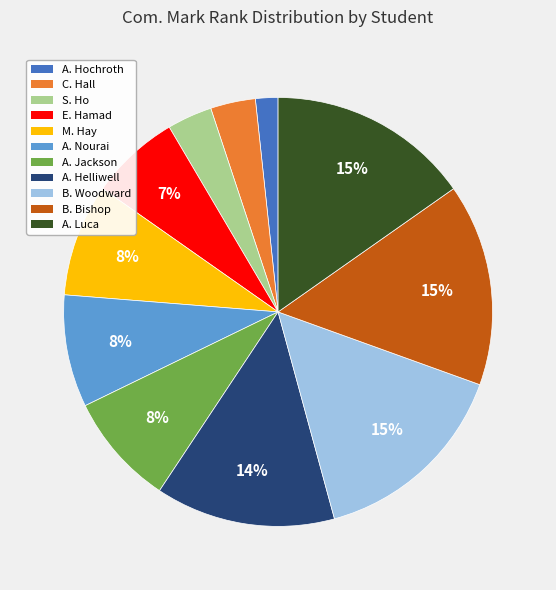

To the nearest percent, what is the average slice percentage?

9%